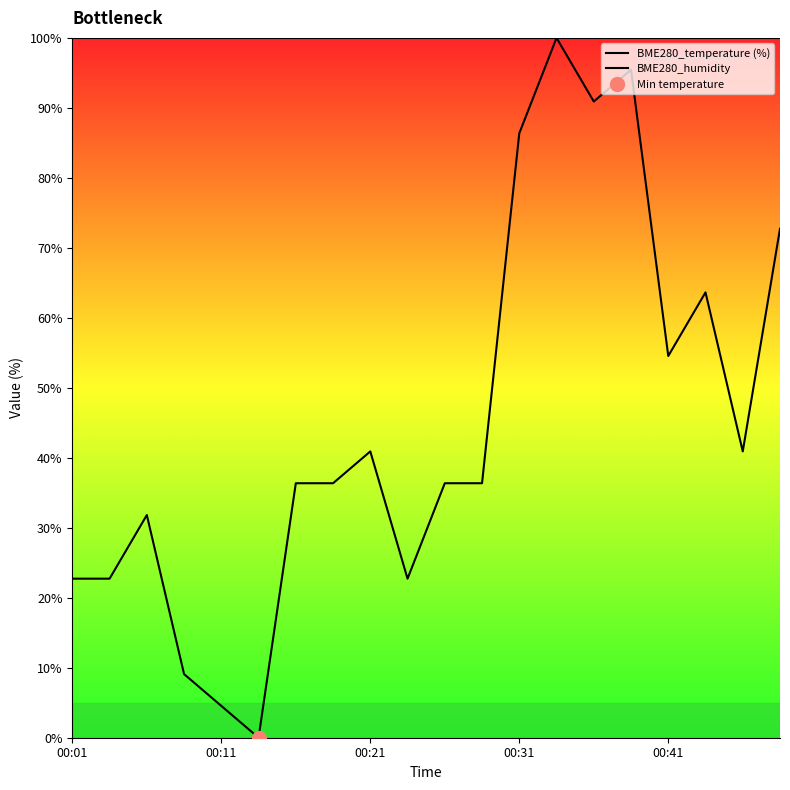

What is the highest value of the BME280_temperature (%) series?

100.0